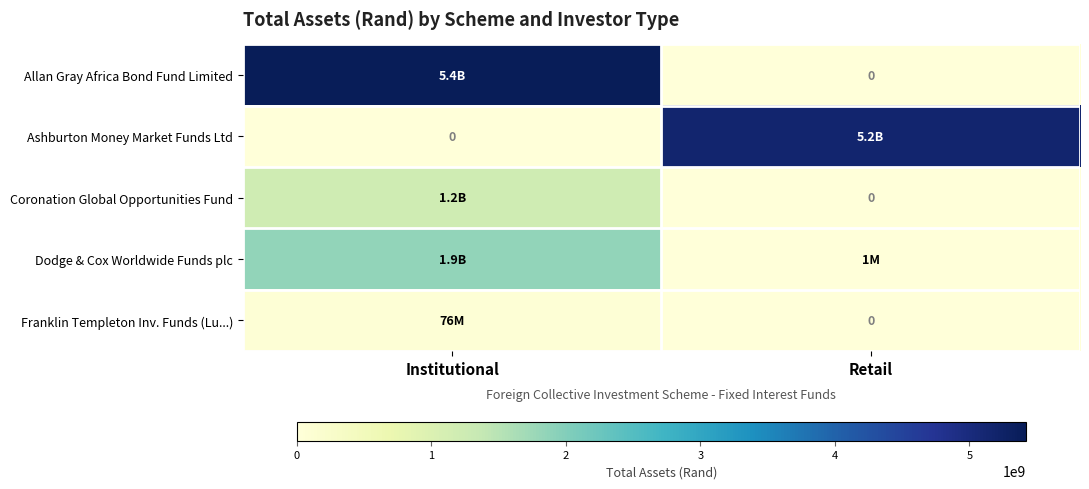

What is the sum of the Coronation Global Opportunities Fund values at Retail and Institutional?

1213535842.8